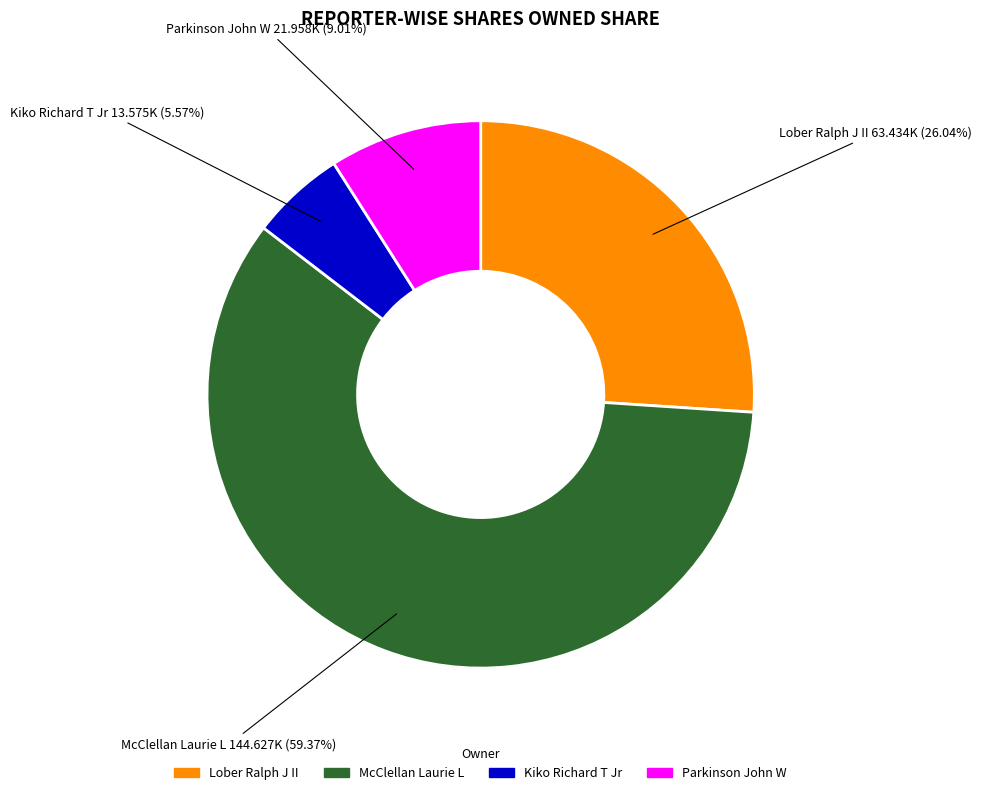

Which category has the biggest portion of the pie?

McClellan Laurie L